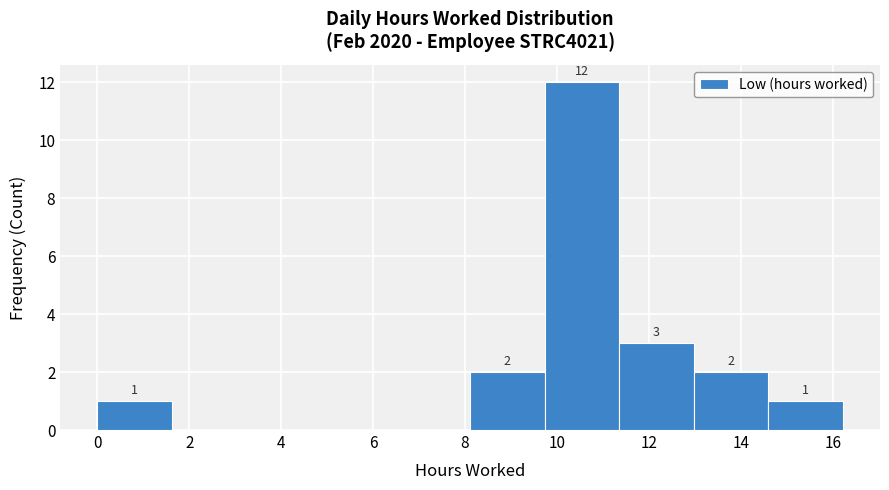

Which range on the x-axis has the tallest bar?

9.8 to 11.4